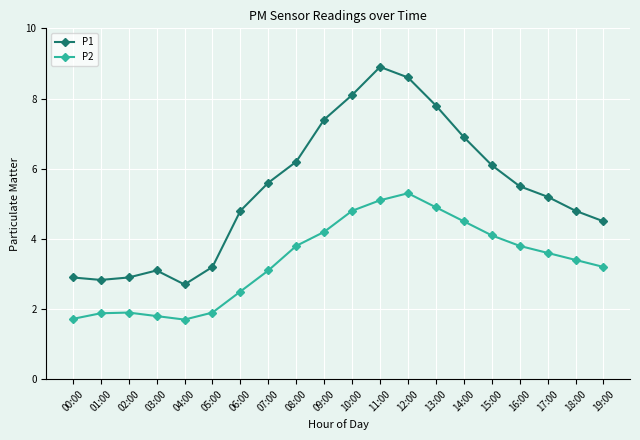

What is the average value of the P2 series?

3.4